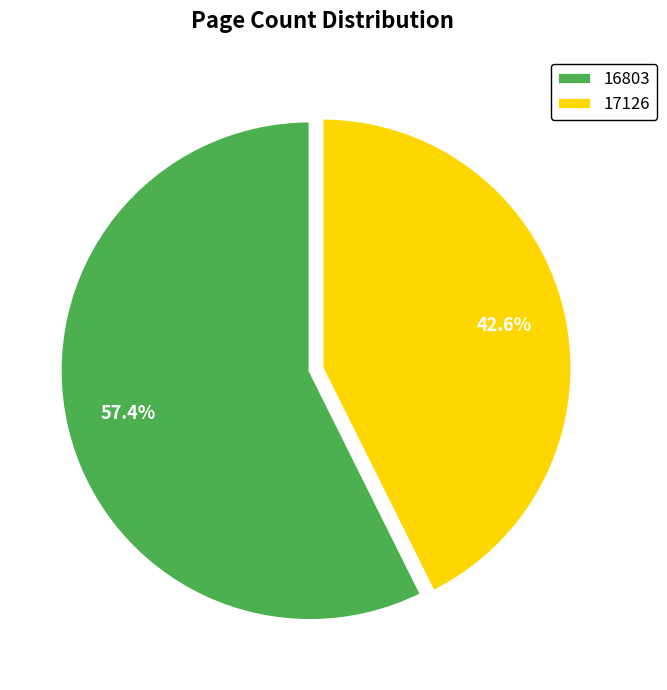

Is the sum of 16803 and 17126 greater than half?

Yes